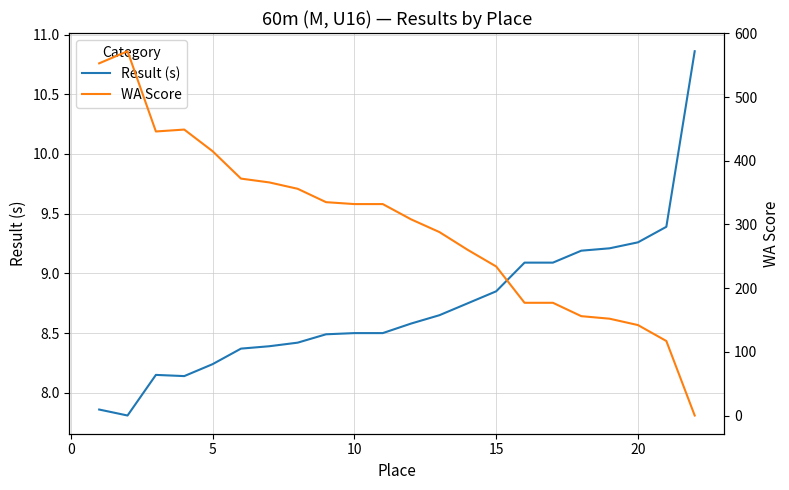

List the series in order of their overall mean, lowest first.

Result (s), WA Score